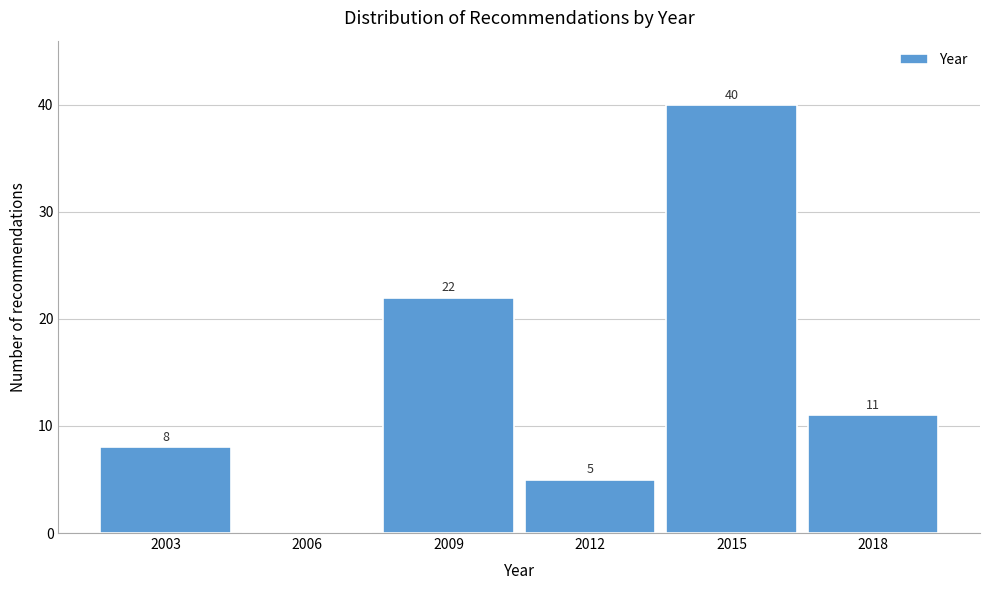

Reading left to right, extract all data points from this chart.

2003=8	2006=0	2009=22	2012=5	2015=40	2018=11